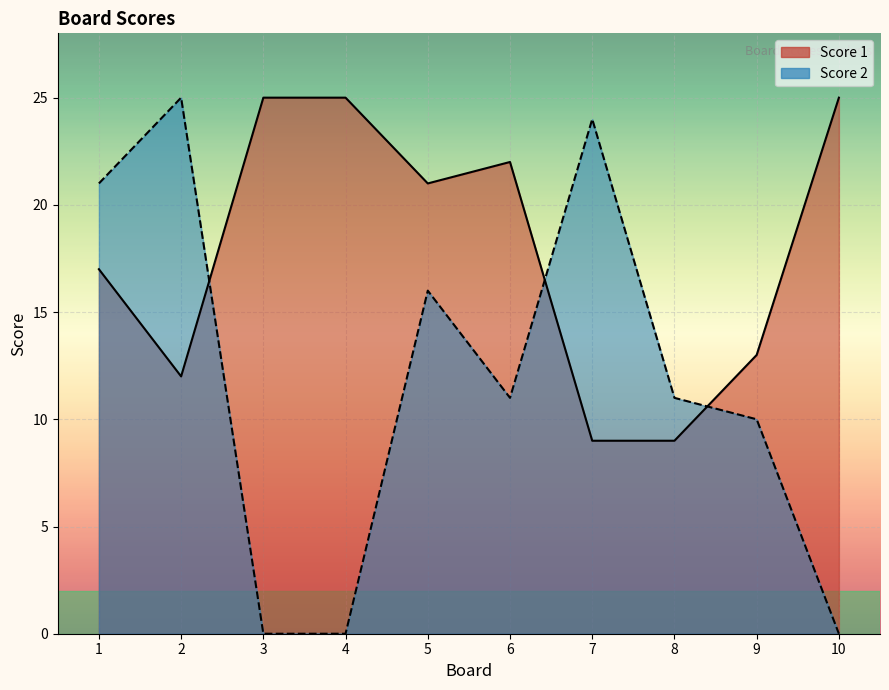

What is the difference between the second highest and second lowest values in the Score 1 series?

16